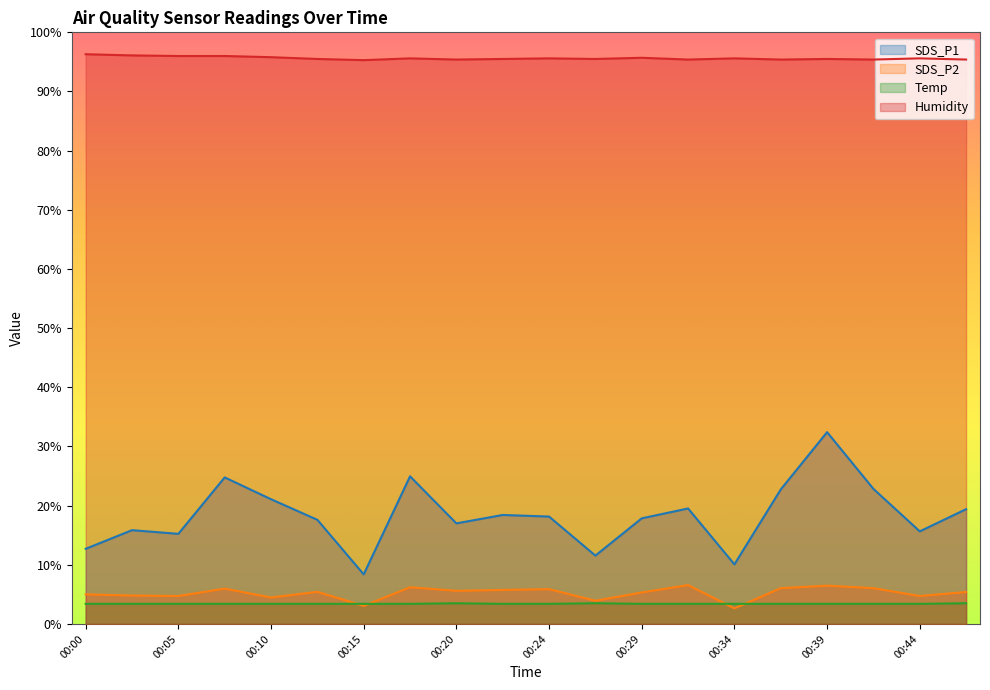

At which category does Temp reach its first local peak?

00:20